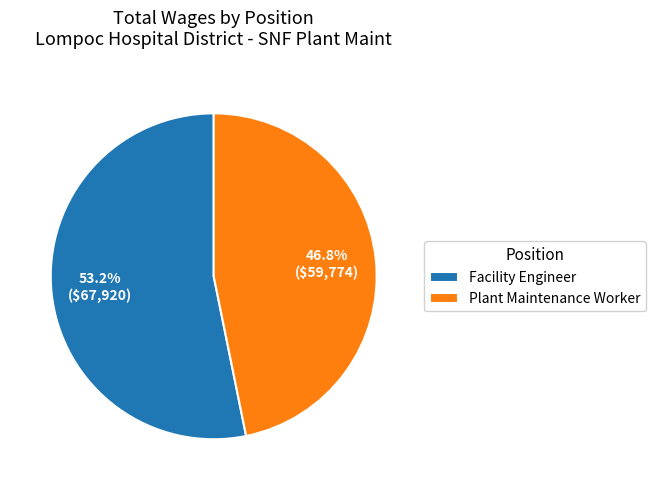

To the nearest percent, what portion does Plant Maintenance Worker represent?

47%